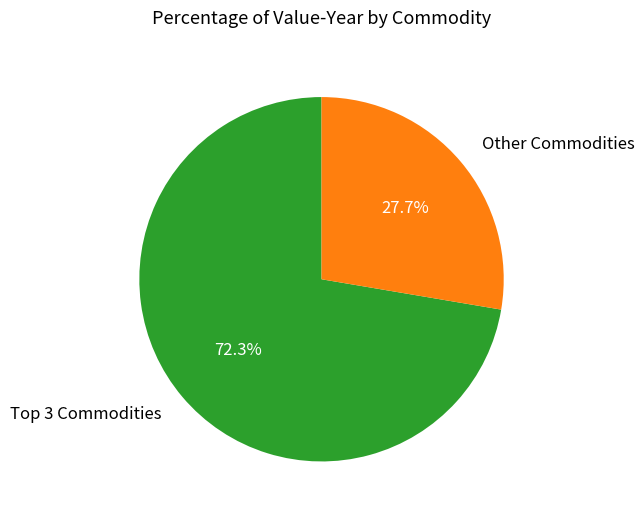

Which slice represents more than half of the pie?

Top 3 Commodities